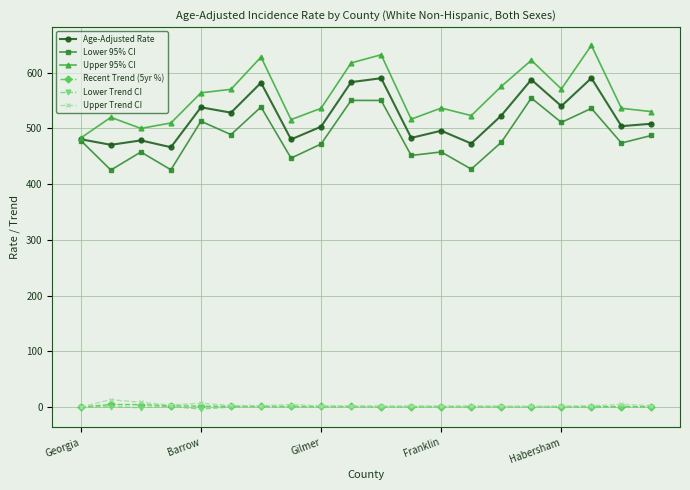

Which series has the largest total across all categories?

Upper 95% CI